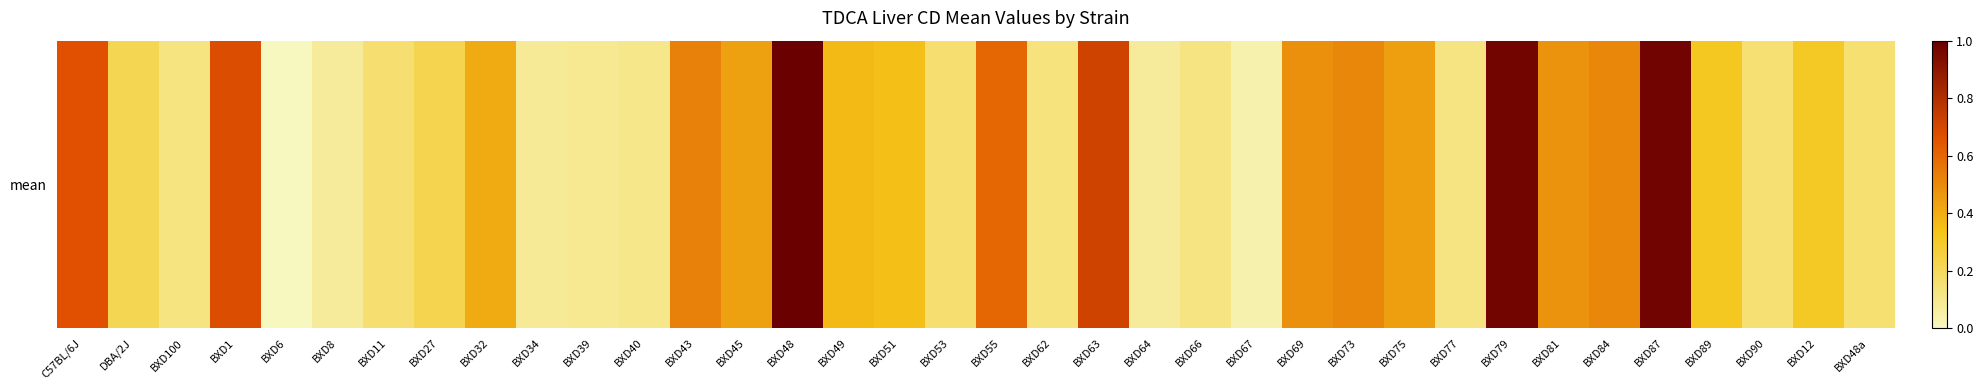

What is the maximum value shown in the chart?

1.0